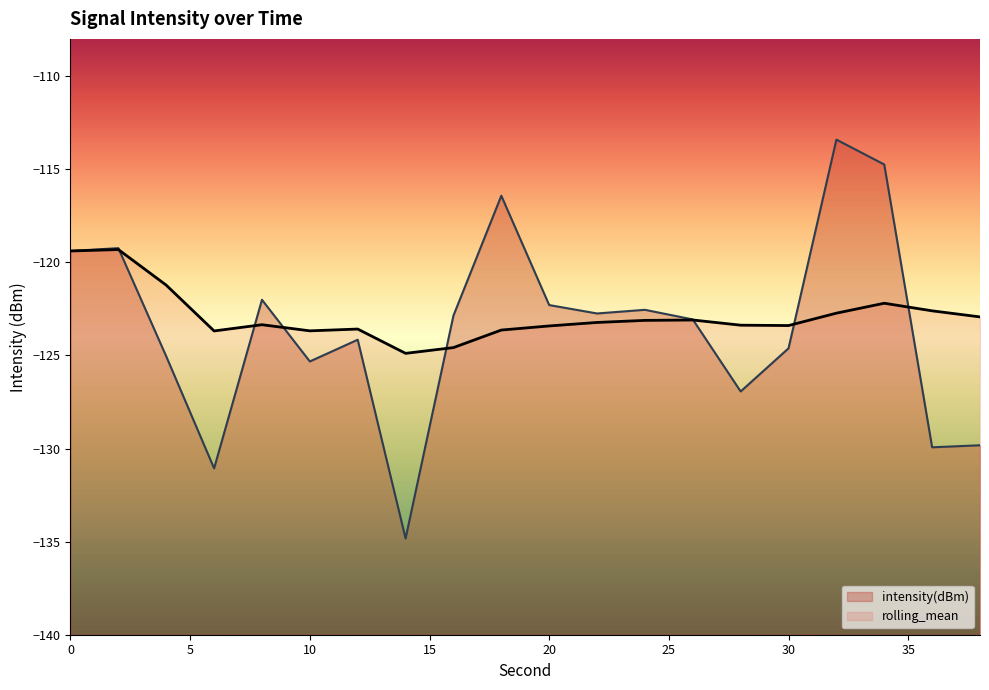

Count the number of categories in the chart.

20